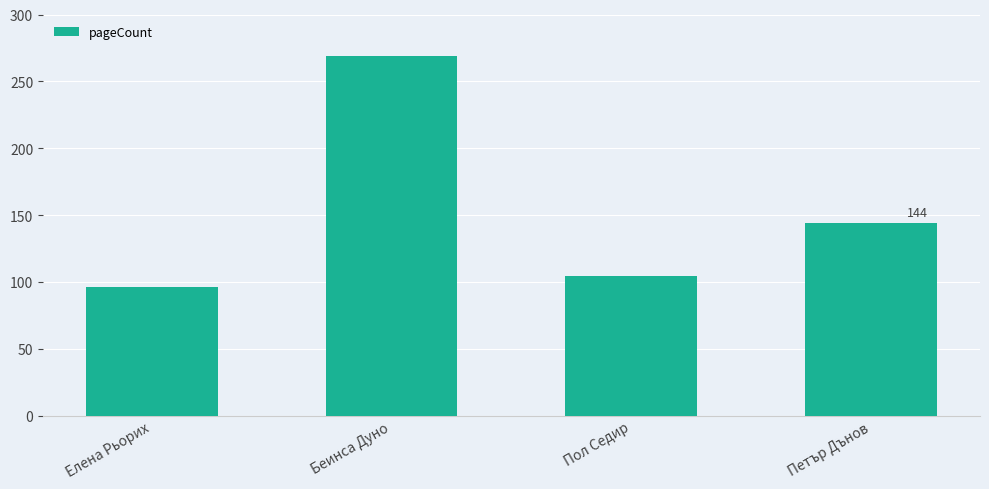

How many bars are there in total?

4